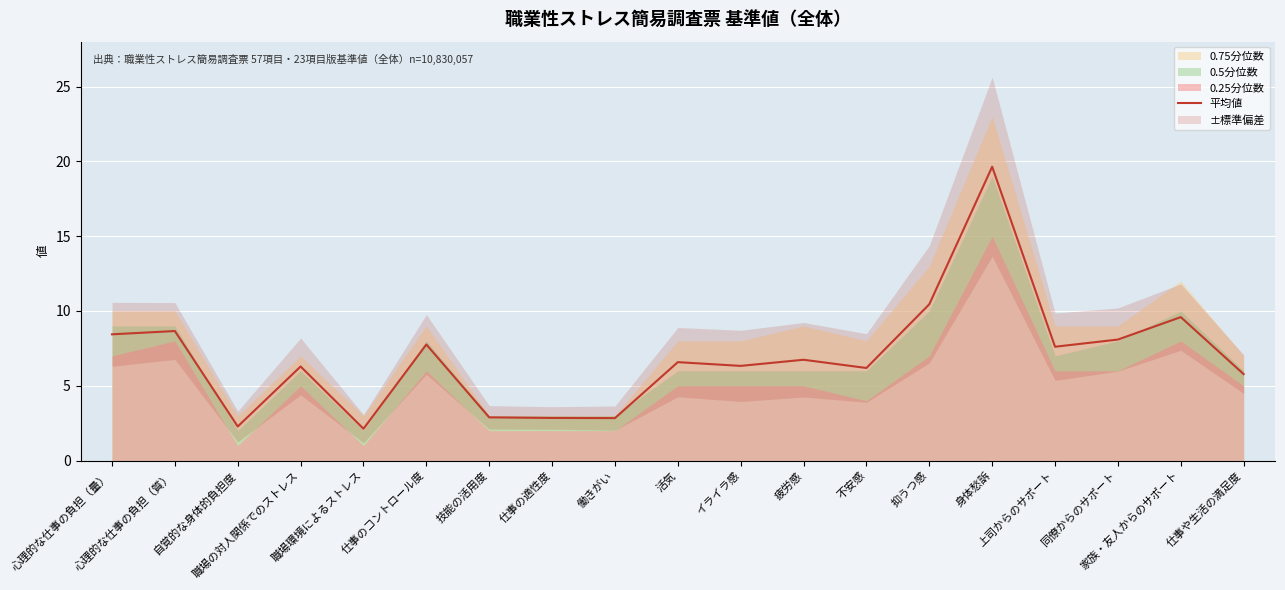

True or false: the data has more than 1 interior local peaks.

True